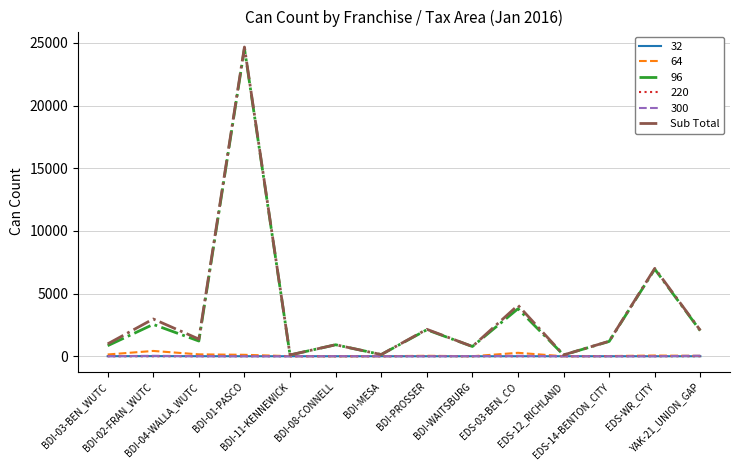

Which series has the largest range (max minus min)?

Sub Total